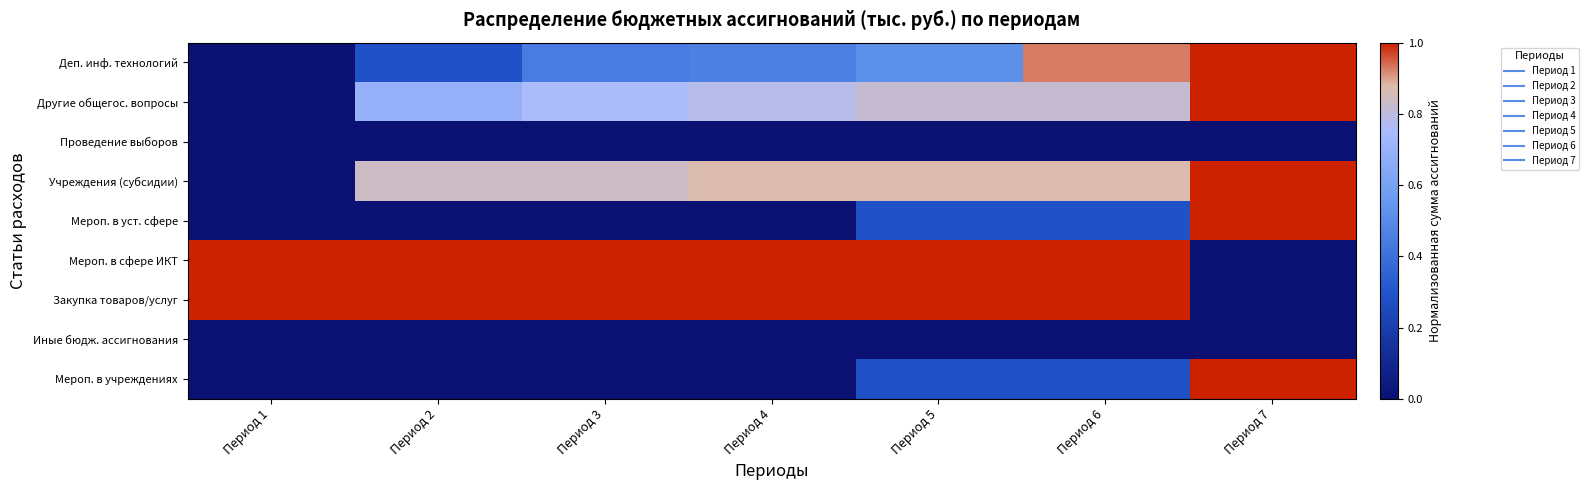

Rank the series at Период 7 from highest to lowest value.

Деп. инф. технологий, Другие общегос. вопросы, Учреждения (субсидии), Мероп. в уст. сфере, Мероп. в учреждениях, Проведение выборов, Мероп. в сфере ИКТ, Закупка товаров/услуг, Иные бюдж. ассигнования